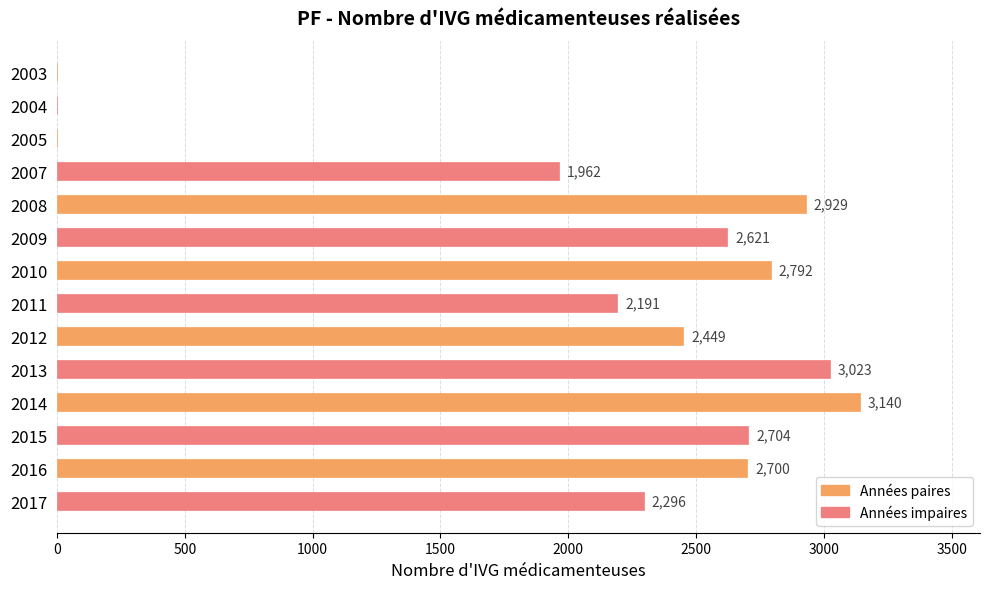

Reading top to bottom, transcribe all the data shown in this chart.

2003=0	2004=0	2005=0	2007=1962	2008=2929	2009=2621	2010=2792	2011=2191	2012=2449	2013=3023	2014=3140	2015=2704	2016=2700	2017=2296